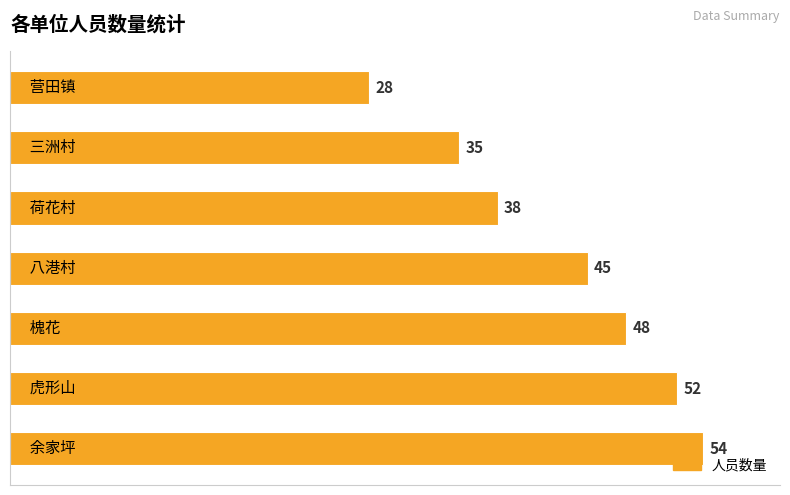

Reading bottom to top, transcribe all the data shown in this chart.

54	52	48	45	38	35	28